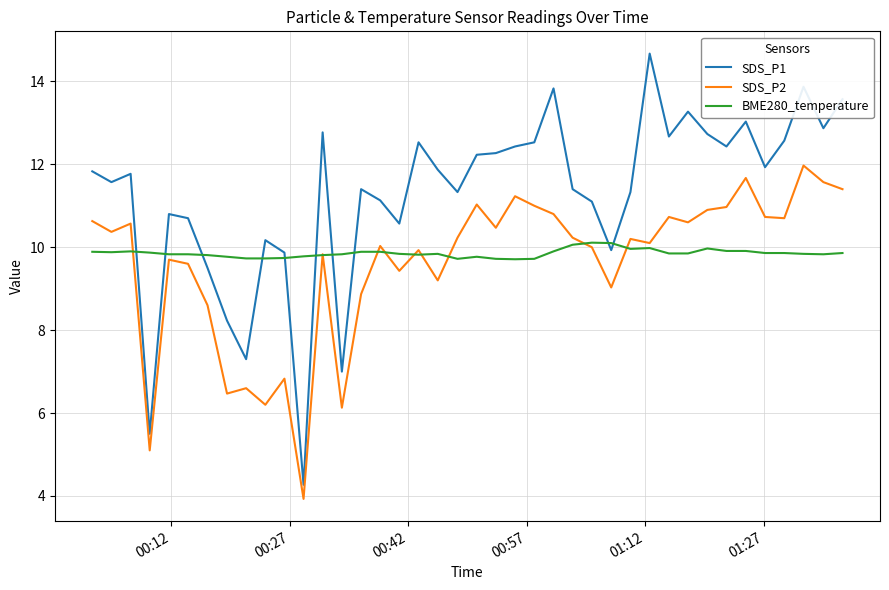

What is the minimum value for BME280_temperature?

9.7